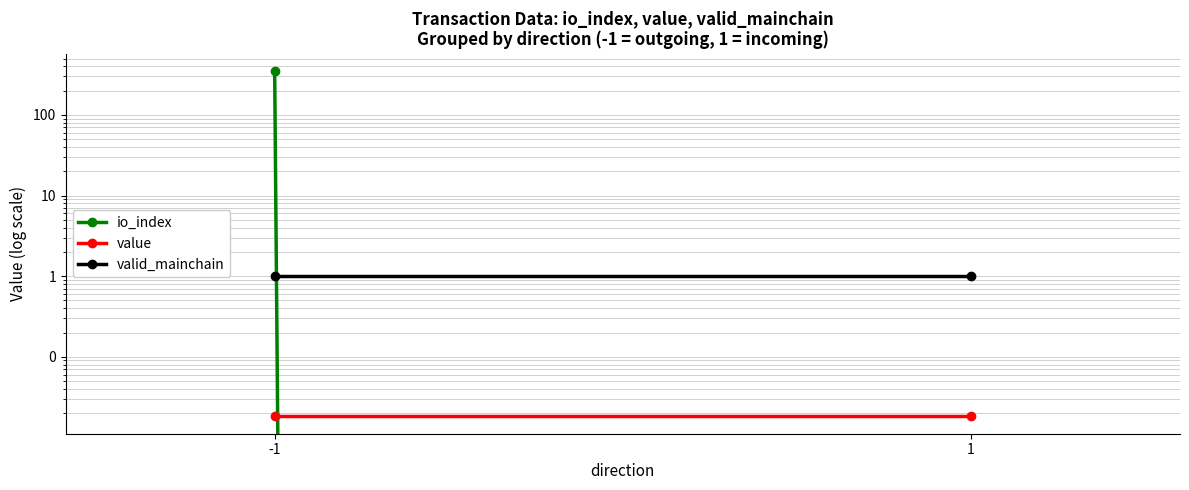

At which label does valid_mainchain reach its minimum?

-1